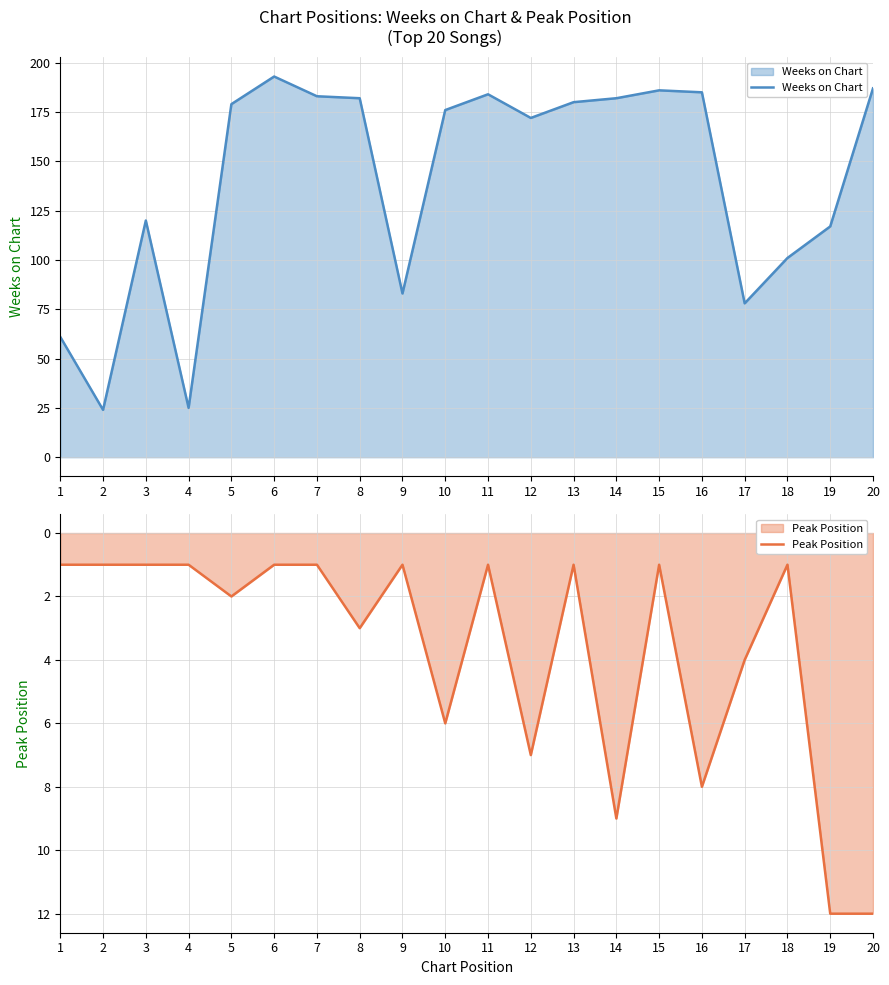

The Weeks on Chart series shows 61 at 1. True or false?

True